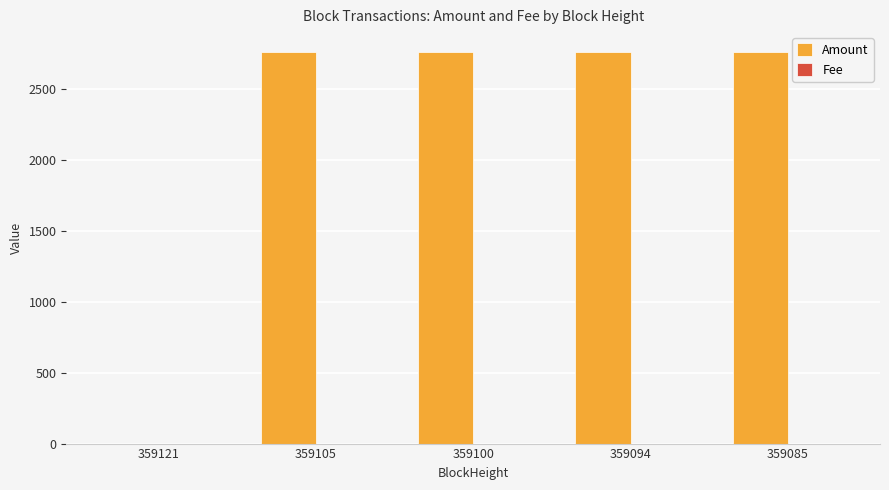

How many positive values does the Amount series have?

4